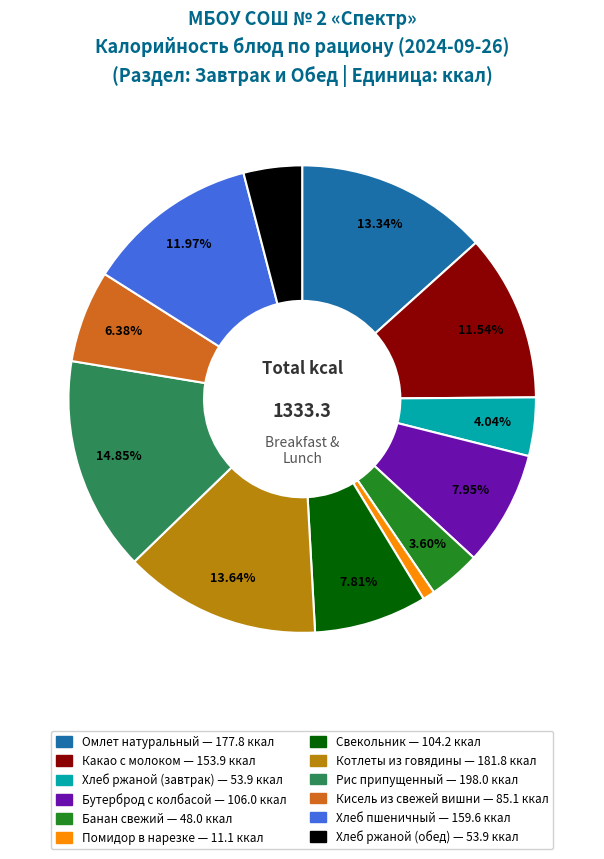

What is the total percentage of Омлет натуральный and Котлеты из говядины?

27.0%